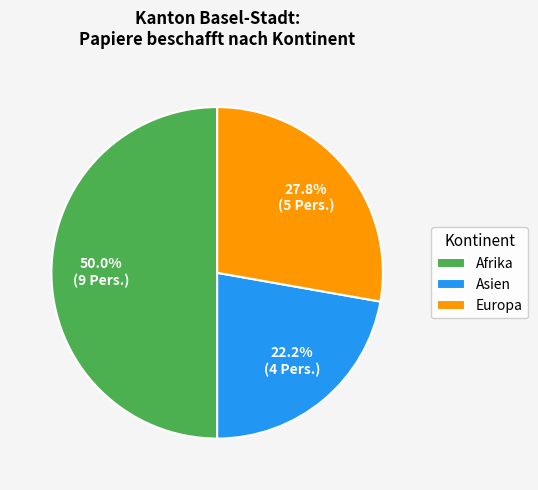

Rank the categories by value from highest to lowest.

Afrika, Europa, Asien